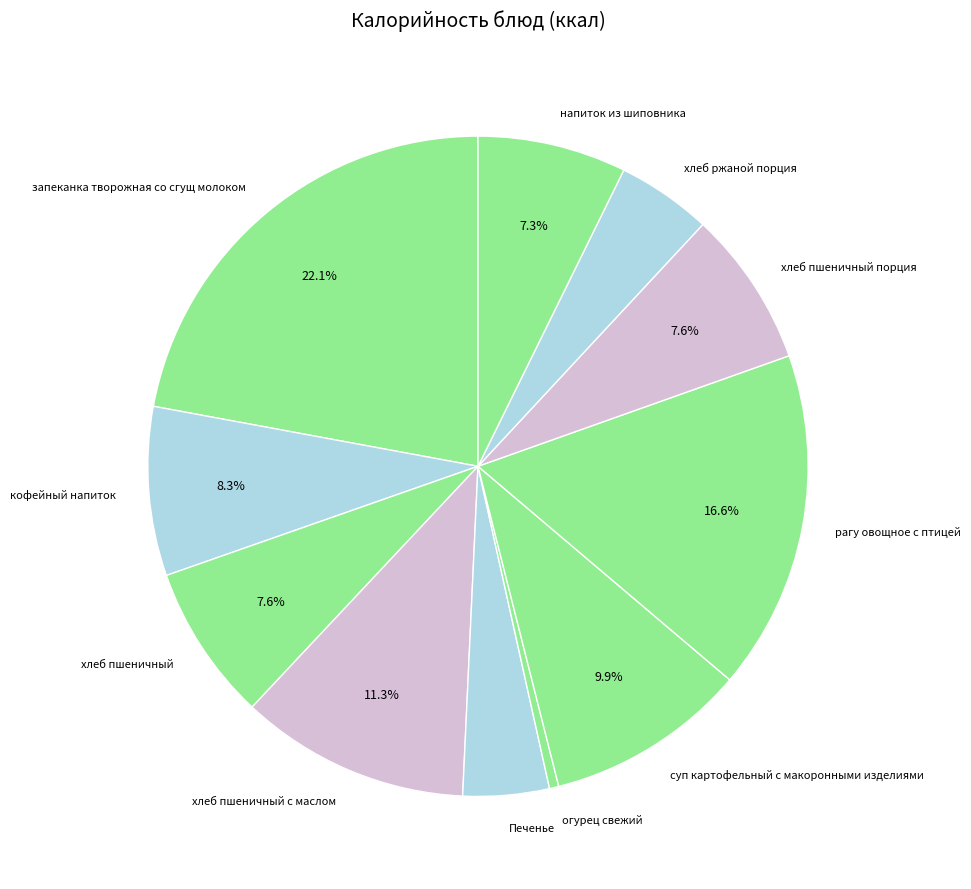

Does запеканка творожная со сгущ молоком represent more than half of the total?

No